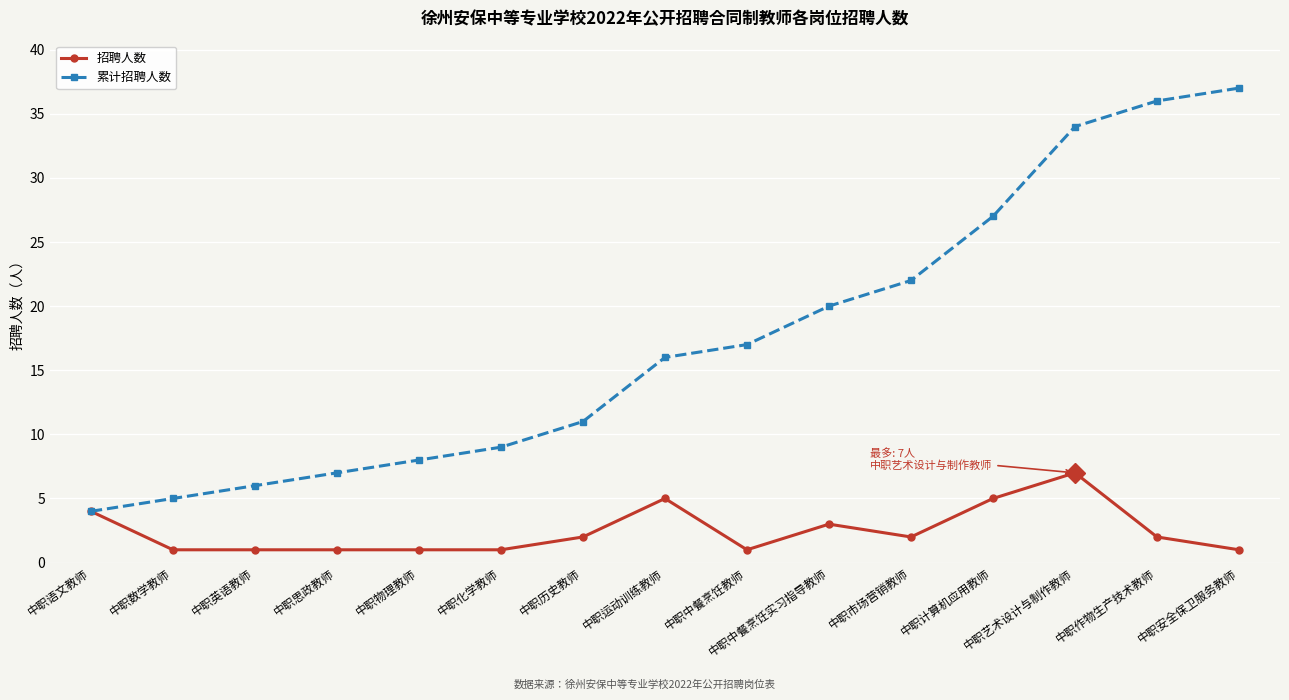

What is the label of the 8th point from the left?

中职运动训练教师